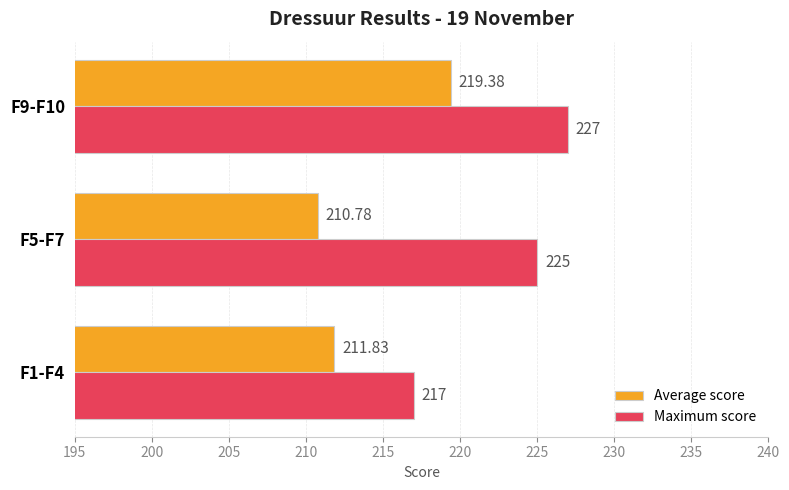

List the series in order of their peak value, lowest first.

Average score, Maximum score